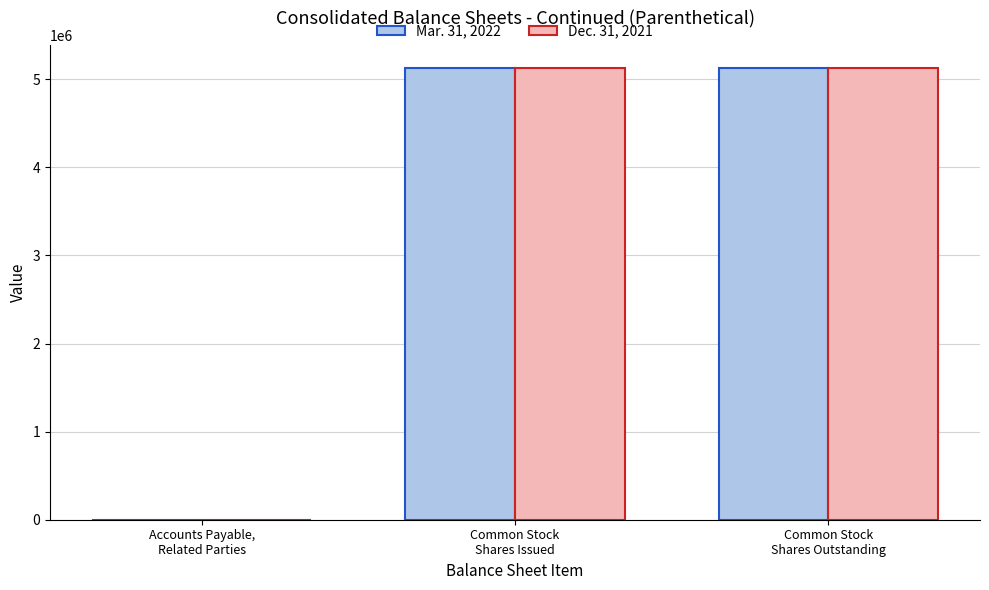

Reading left to right, list all the values displayed in this chart.

Mar. 31, 2022: 8	5131934	5131934
Dec. 31, 2021: 3	5131934	5131934